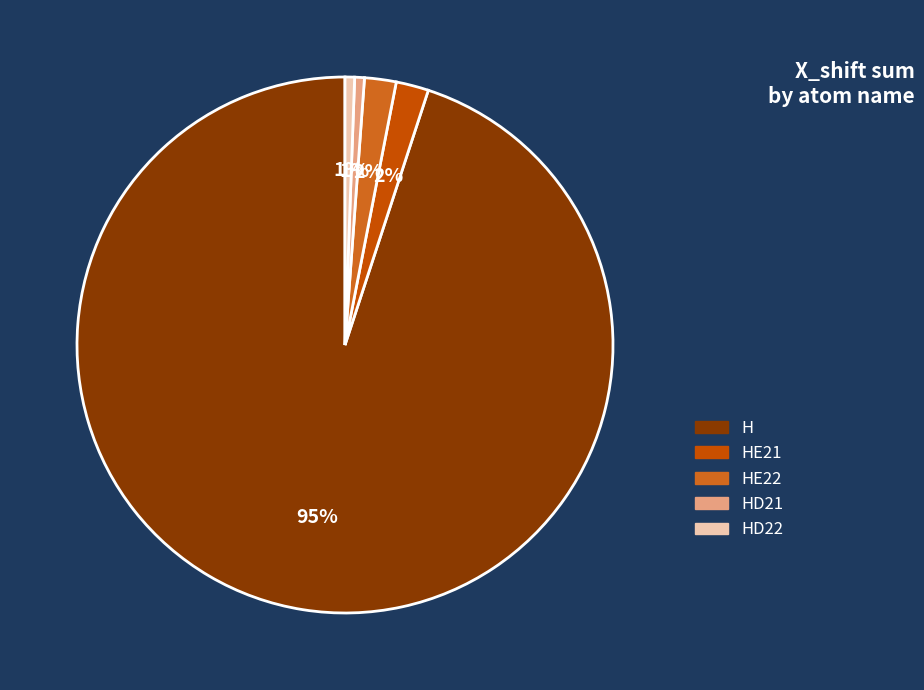

Does any single category account for the majority?

Yes